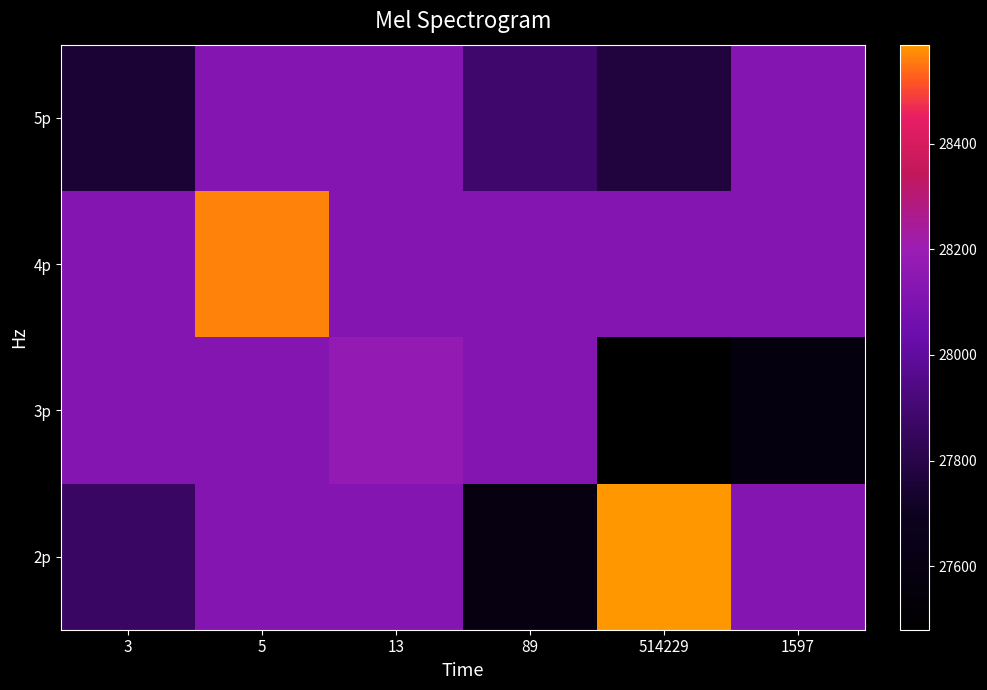

How many data points does each series have?

6